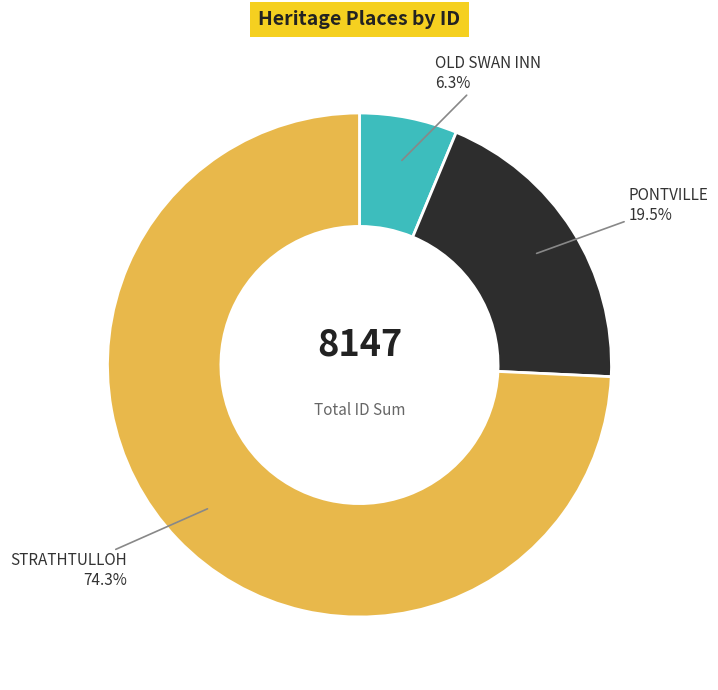

Is OLD SWAN INN the majority of the pie?

No